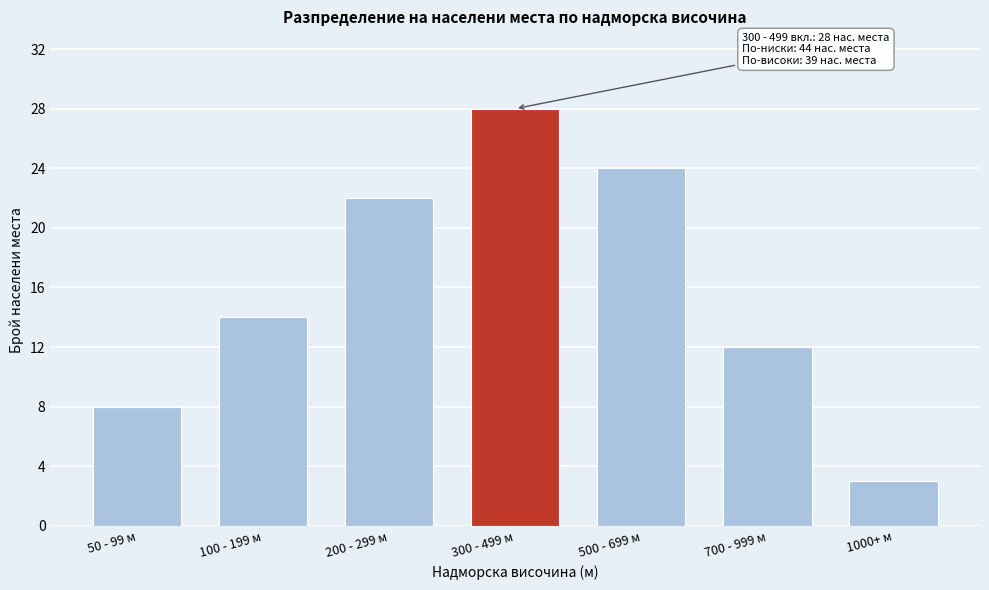

Reading left to right, extract all data points from this chart.

50 - 99 м=8	100 - 199 м=14	200 - 299 м=22	300 - 499 м=28	500 - 699 м=24	700 - 999 м=12	1000+ м=3